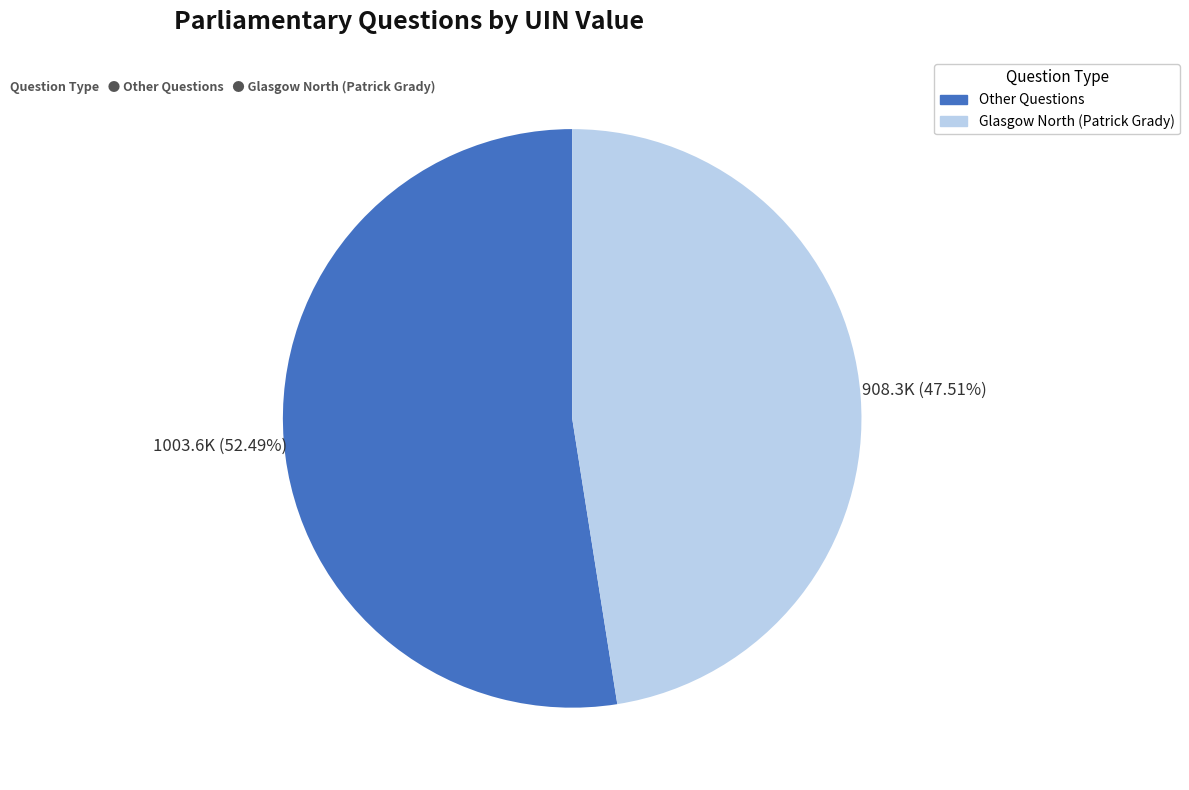

Does any single category account for the majority?

Yes